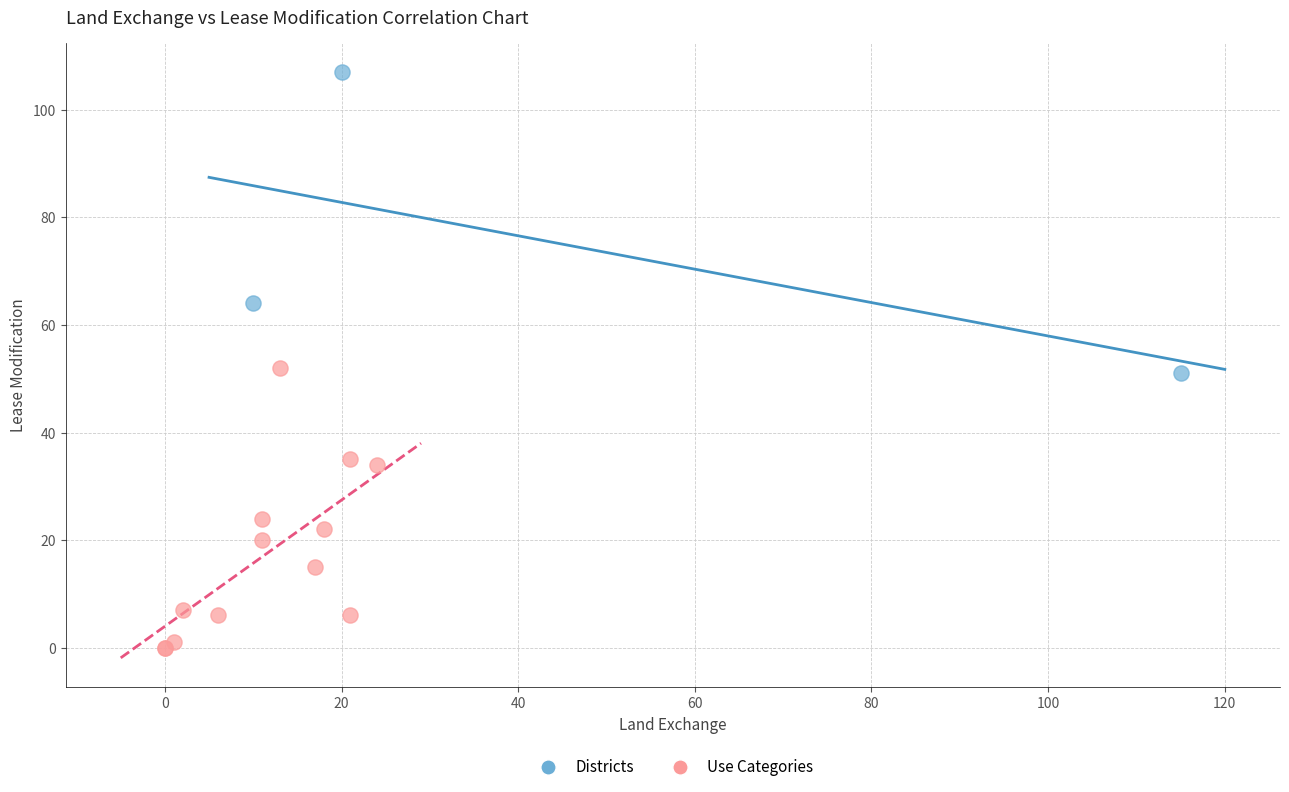

Which series reaches the minimum Y coordinate?

Use Categories